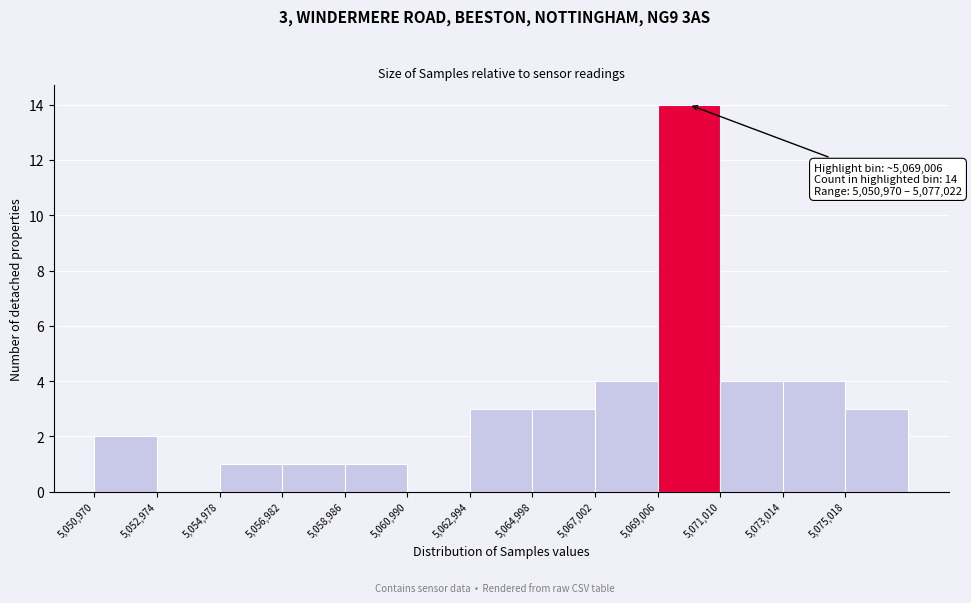

Over which range of the x-axis is the bar tallest?

5069000 to 5071000